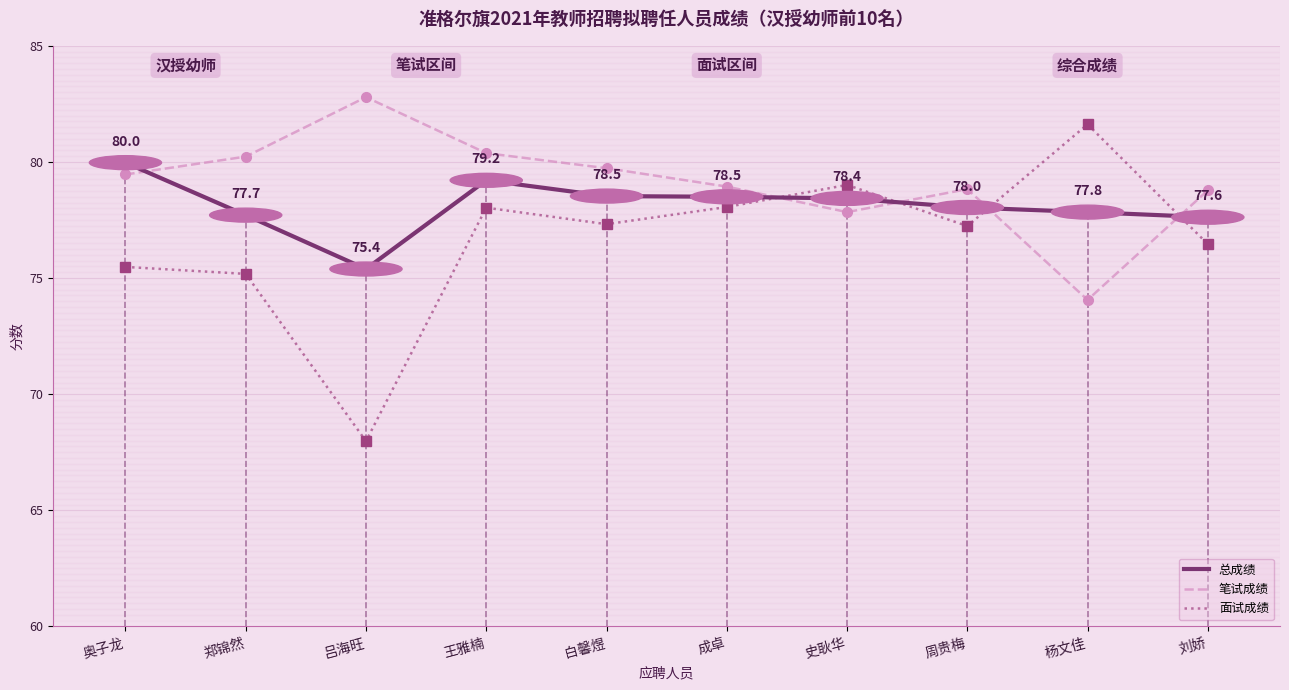

The 笔试成绩 series shows 30.8 at 奥子龙. True or false?

False